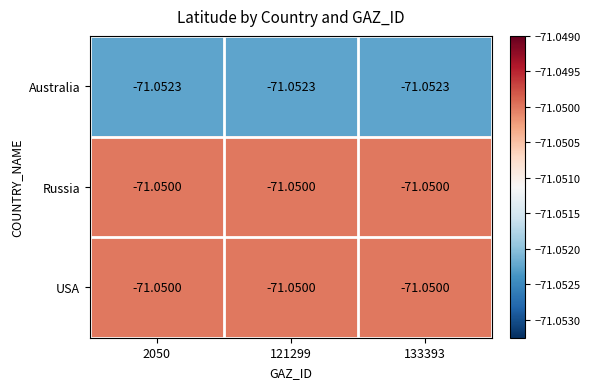

Count the number of data series in this chart.

3